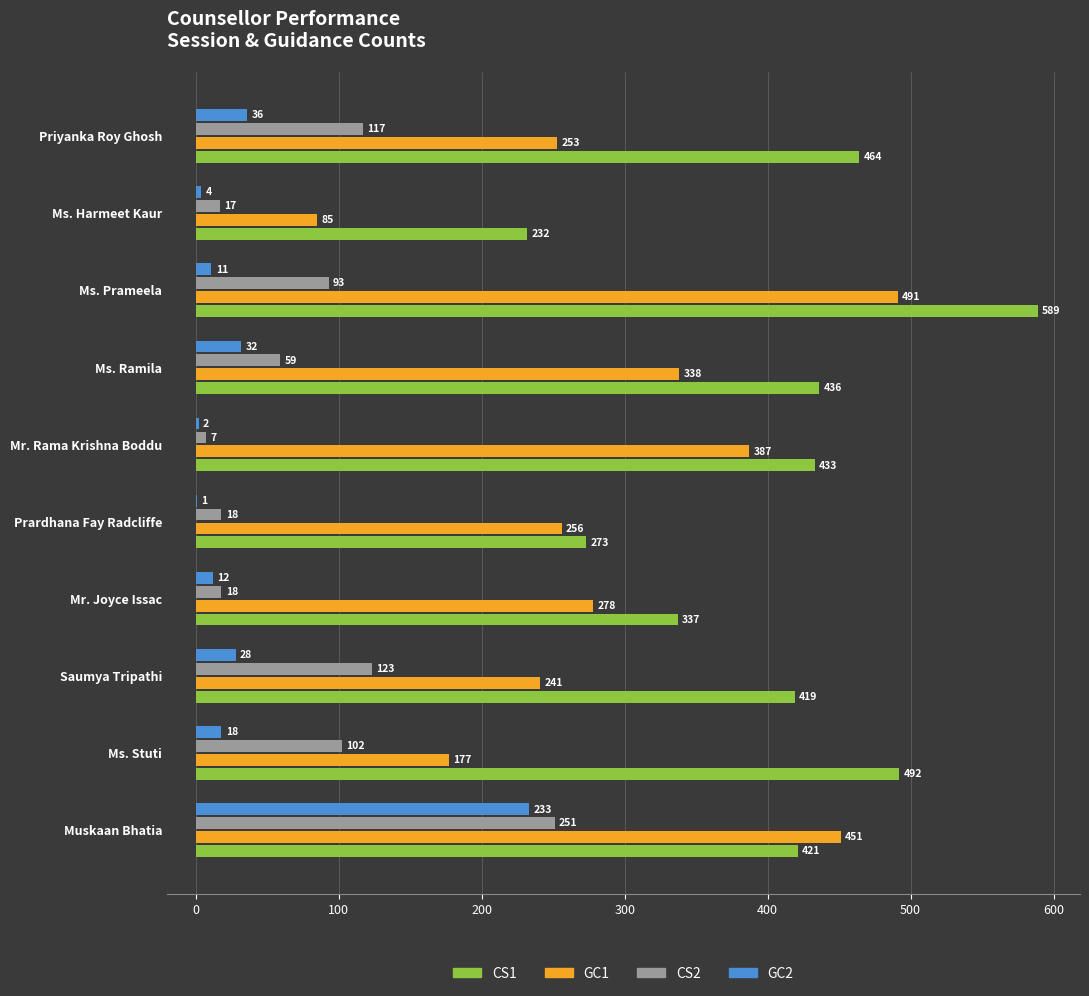

Is it true that GC1 equals 475 at Ms. Ramila?

False